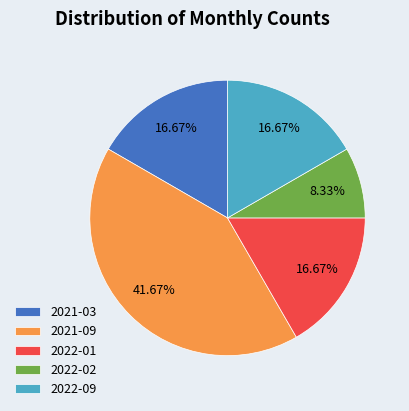

Which category has the smallest portion of the pie?

2022-02